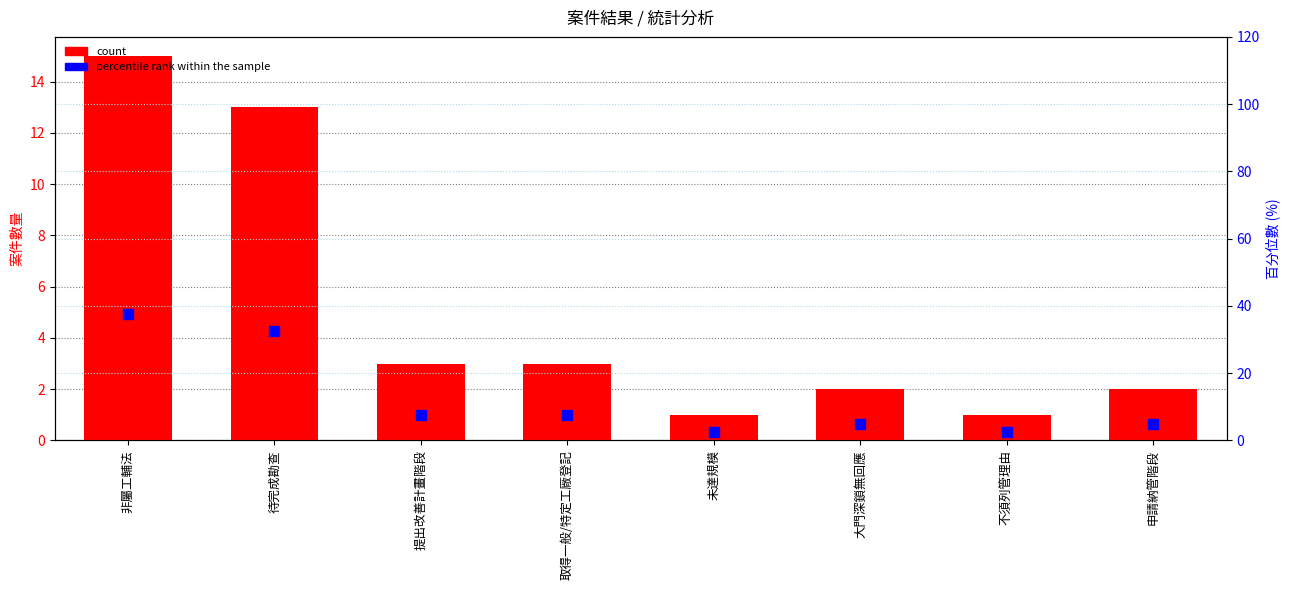

Which series reaches the minimum Y coordinate?

count